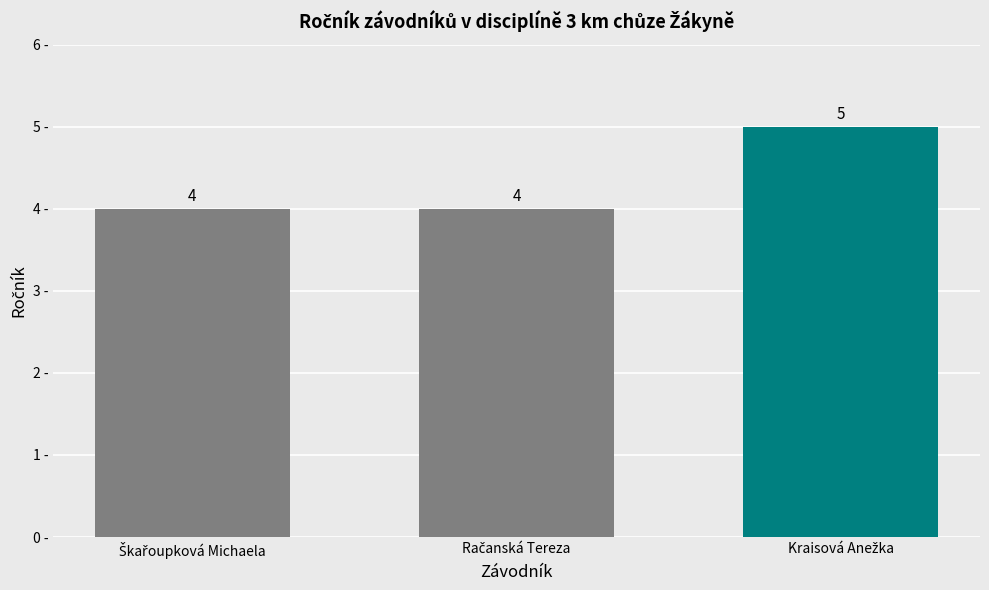

How many series are shown in this chart?

1